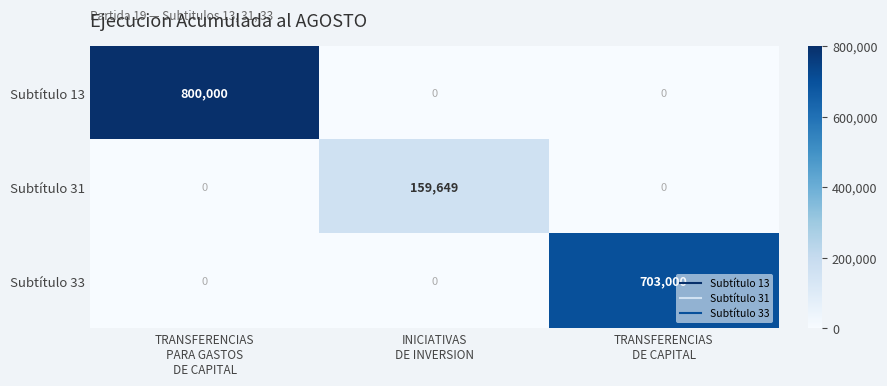

Between INICIATIVAS
DE INVERSION and TRANSFERENCIAS
DE CAPITAL, which series saw the biggest shift?

Subtítulo 33